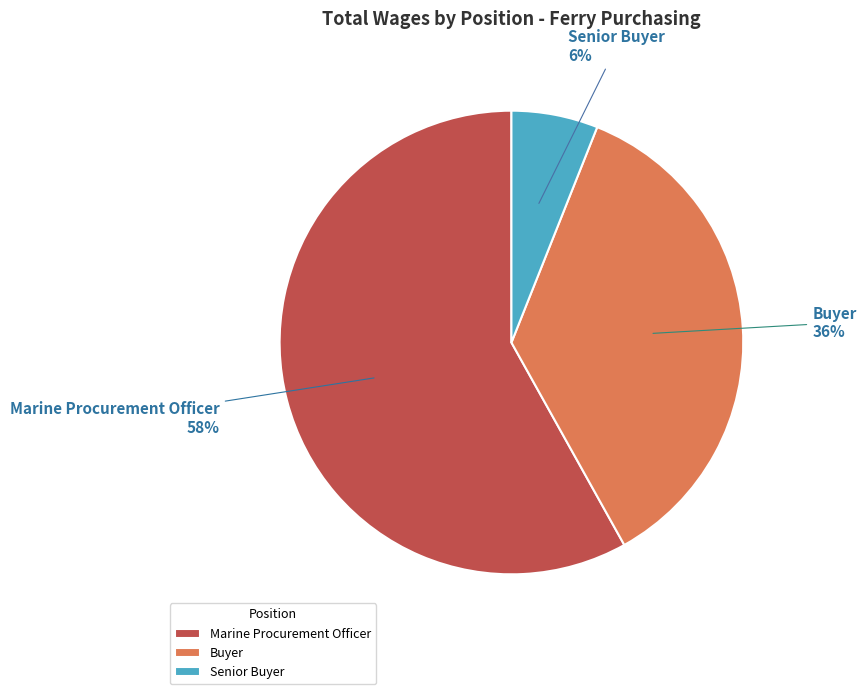

Is there a majority slice in this chart?

Yes